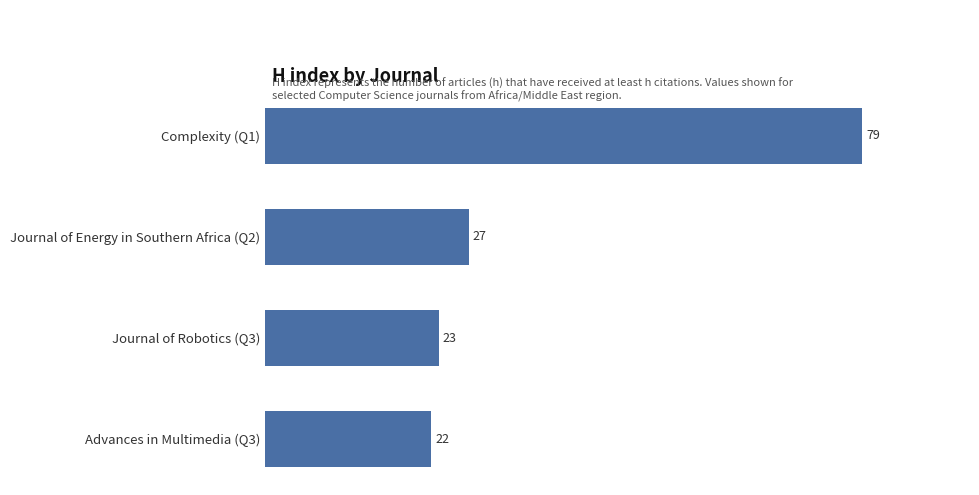

Reading top to bottom, what are all the values shown in this chart?

79	27	23	22